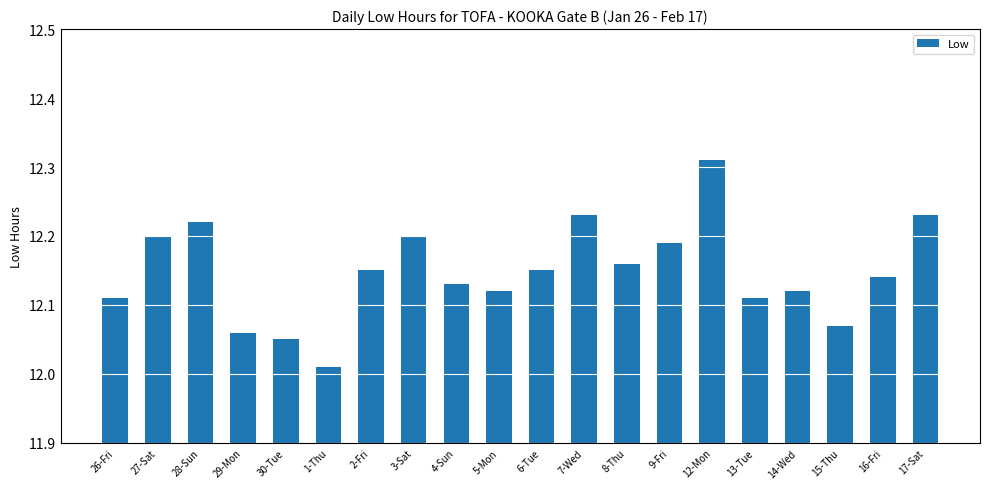

The value at 3-Sat is 3.7. True or false?

False